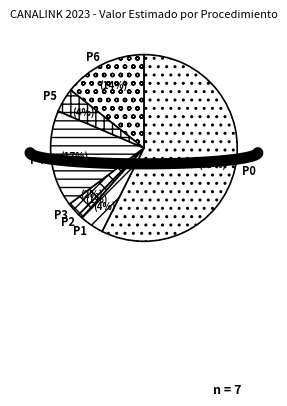

Is it true that CANALINK-2023-03 is 1% of the pie?

True